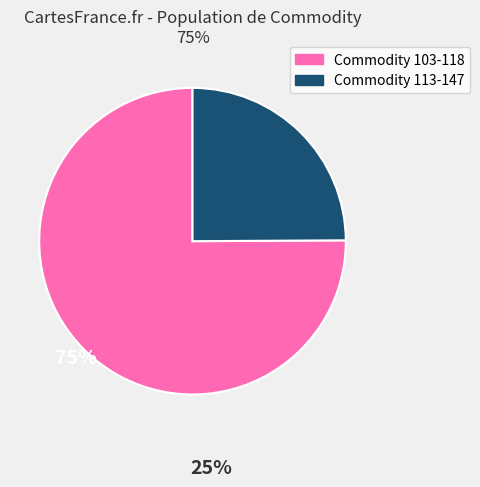

Is there any slice that represents more than half of the pie?

Yes